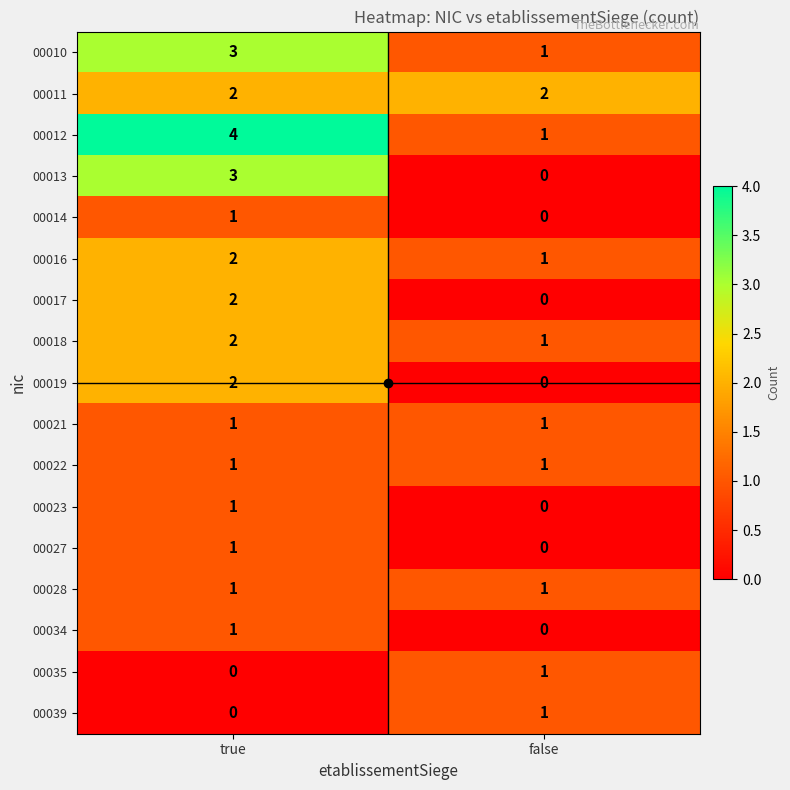

Which category has the highest value in the 00035 series?

false